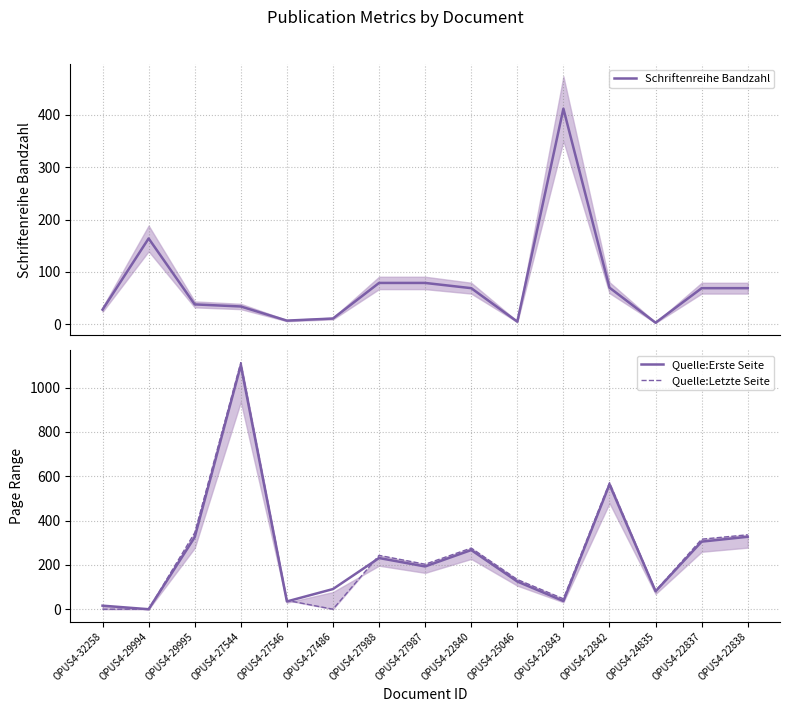

Rank the series by their maximum value, from lowest to highest.

Schriftenreihe Bandzahl, Quelle:Erste Seite, Quelle:Letzte Seite